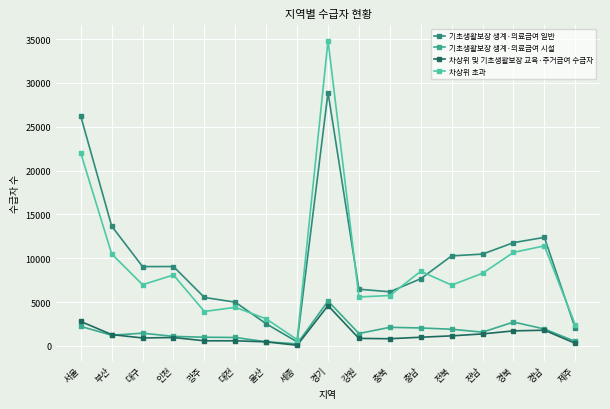

What is the sum of all 기초생활보장 생계·의료급여 일반 values?

167708